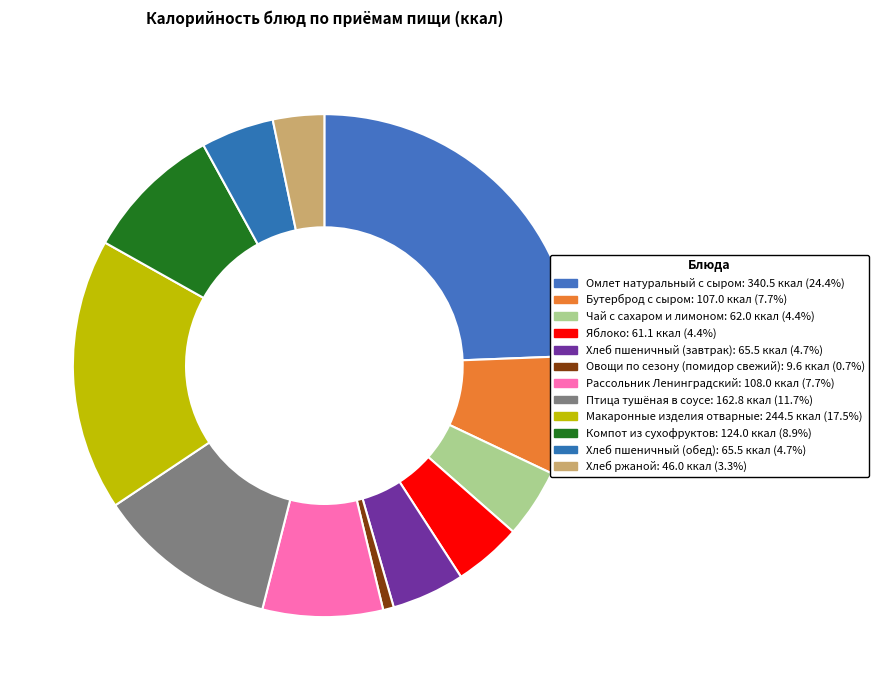

To the nearest percent, what is the average slice percentage?

8%